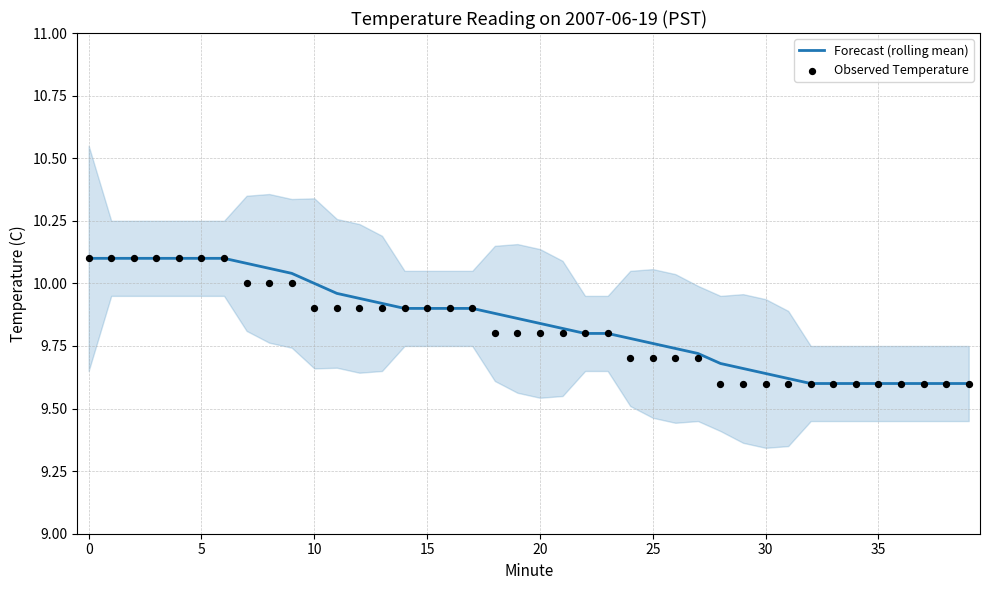

Which series has the largest total across all categories?

Forecast (rolling mean)